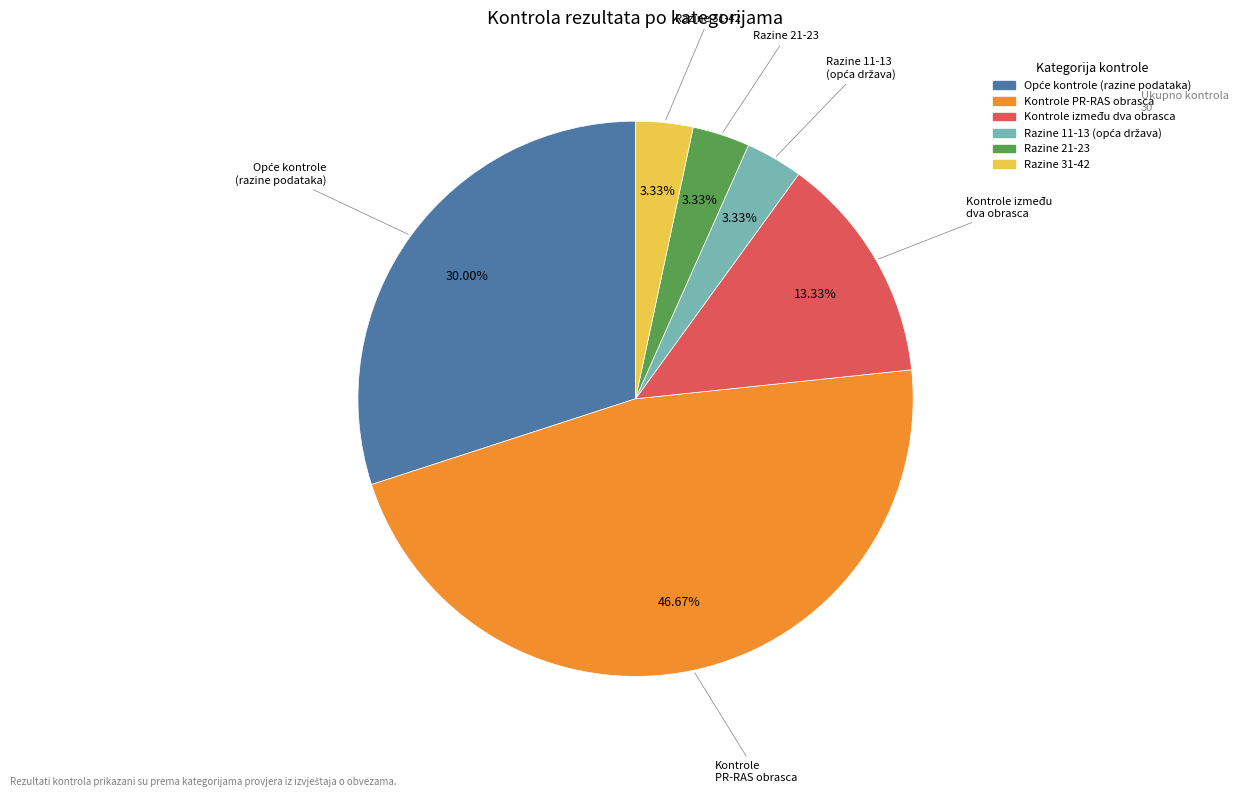

How many slices are in this pie chart?

6